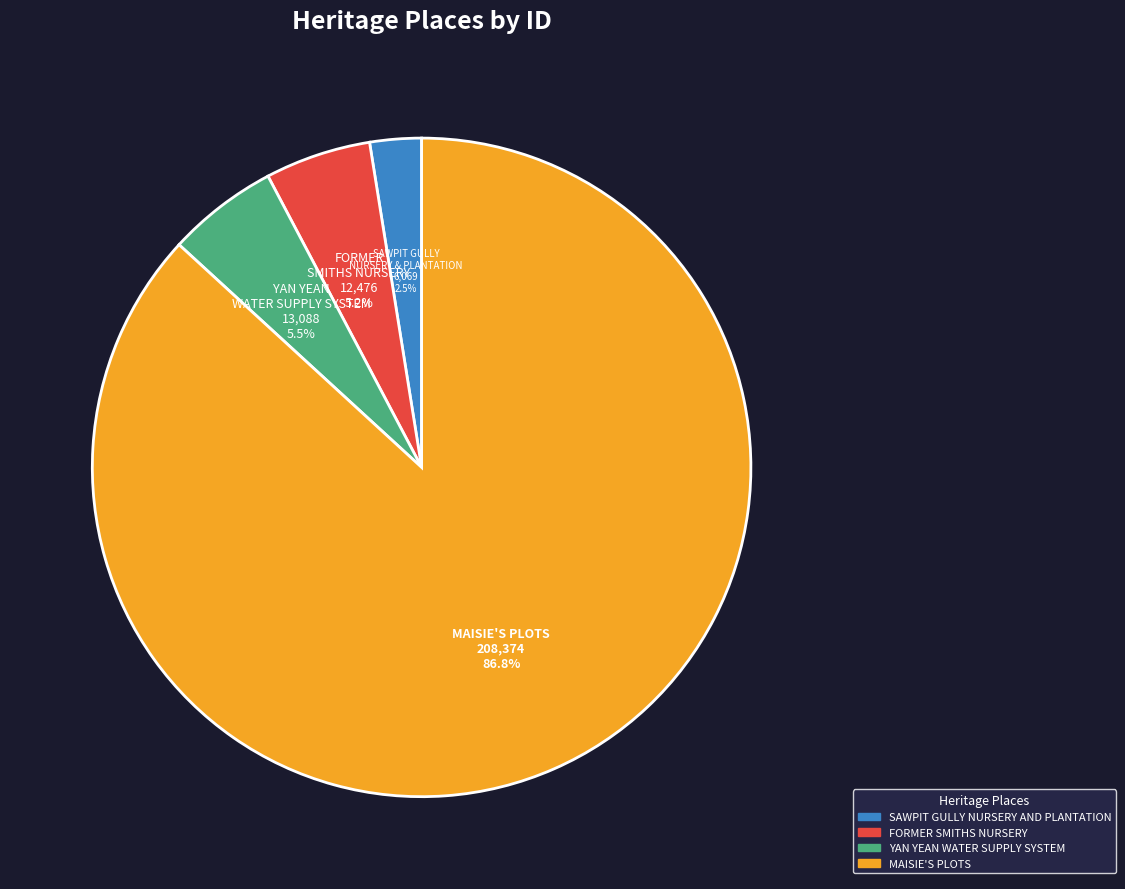

Is the sum of MAISIE'S PLOTS and SAWPIT GULLY NURSERY AND PLANTATION greater than half?

Yes